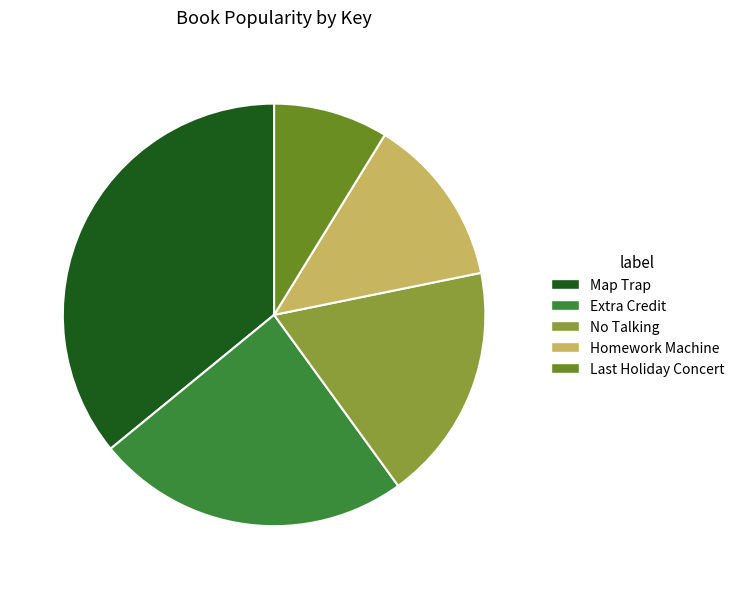

Count the number of slices in the pie.

5